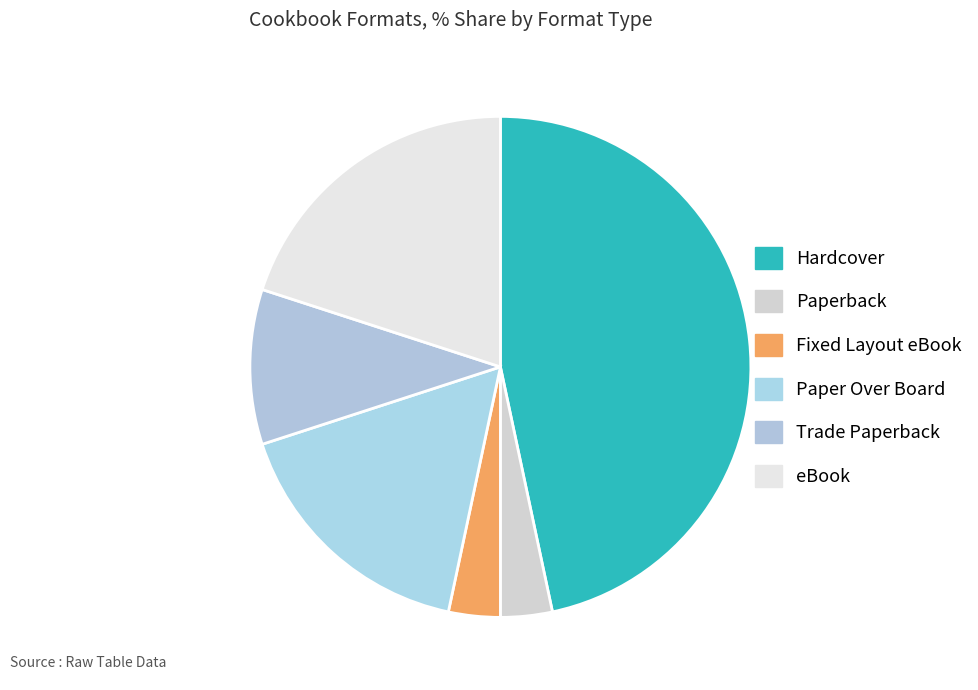

Do Paper Over Board and Trade Paperback together represent more than half of the pie?

No